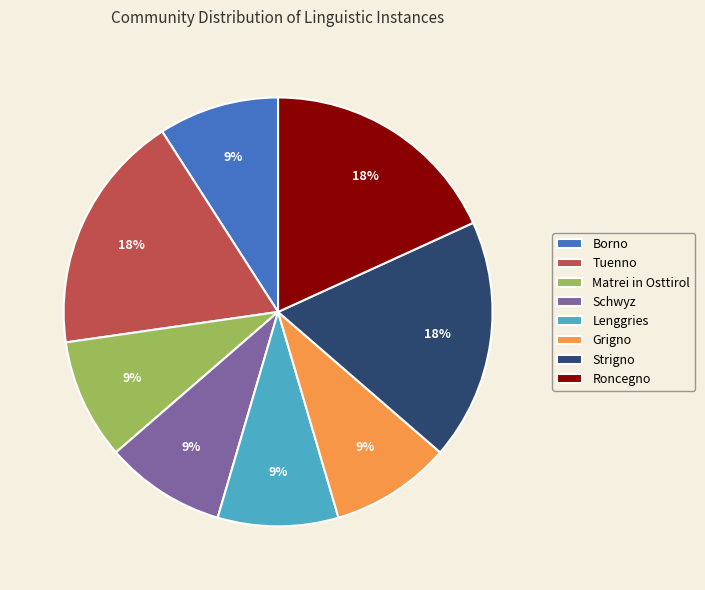

Does Strigno represent more than half of the total?

No